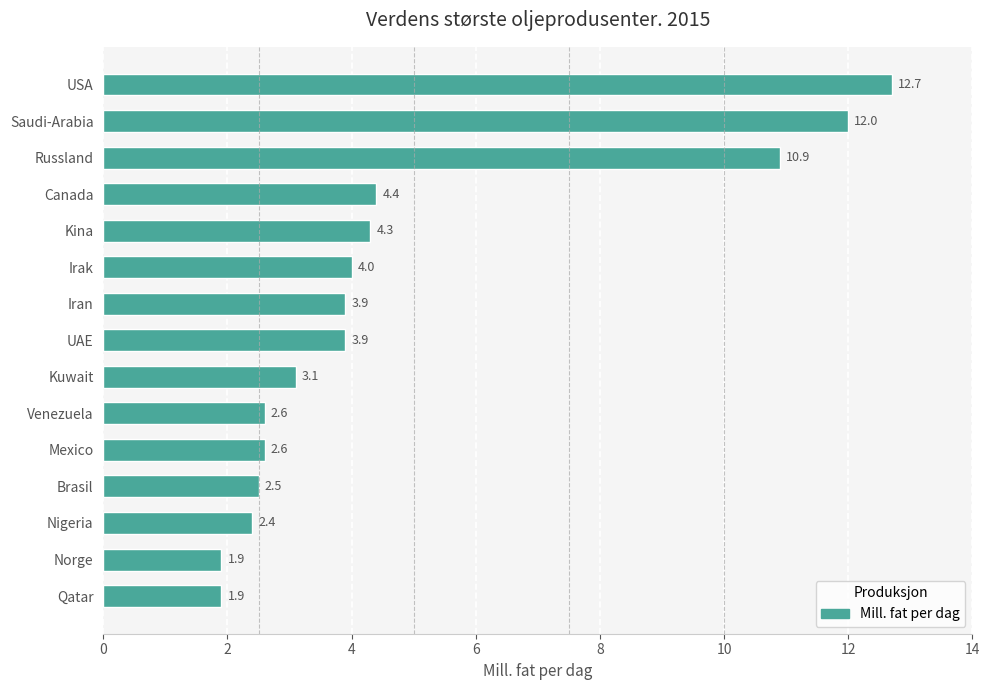

Approximately how many times larger is the value at Irak compared to Nigeria?

1.7